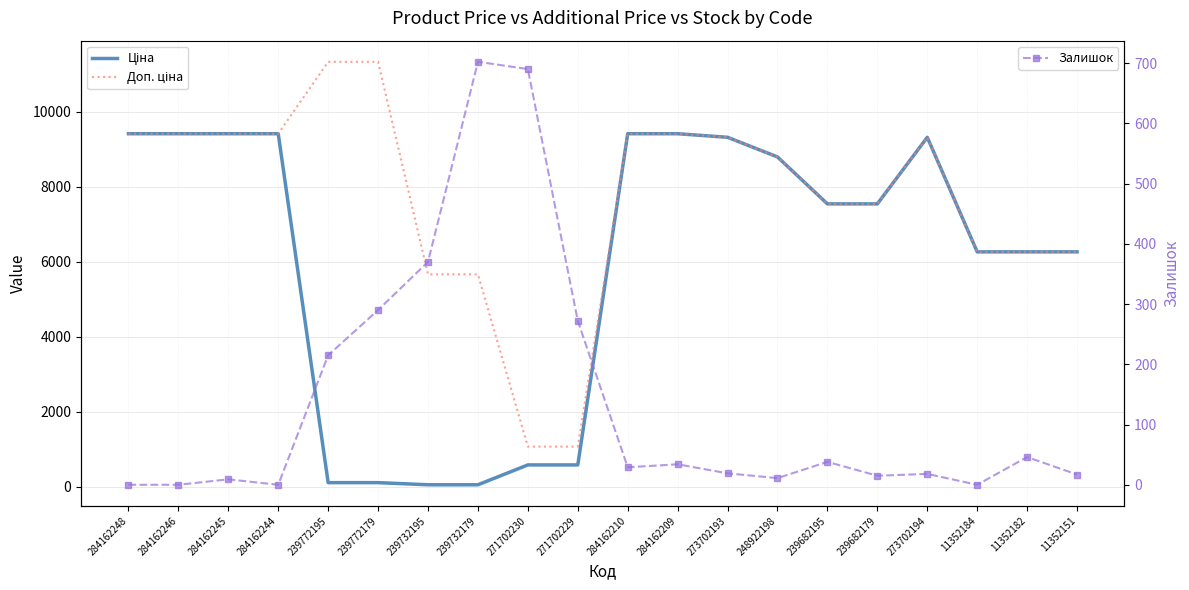

Which has a higher value, 239732179 or 271702230?

271702230